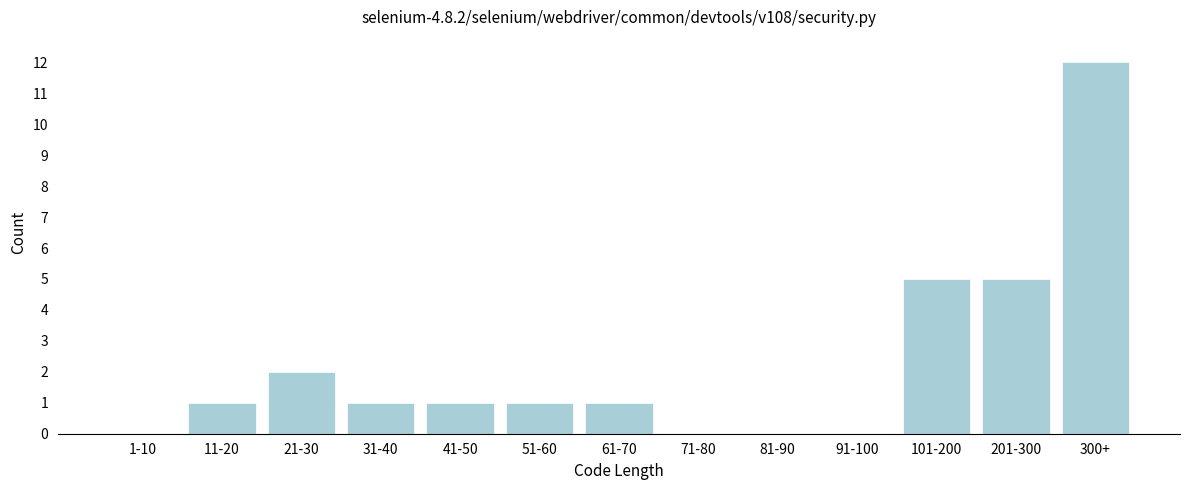

Reading left to right, what are all the values shown in this chart?

1-10=0	11-20=1	21-30=2	31-40=1	41-50=1	51-60=1	61-70=1	71-80=0	81-90=0	91-100=0	101-200=5	201-300=5	300+=12